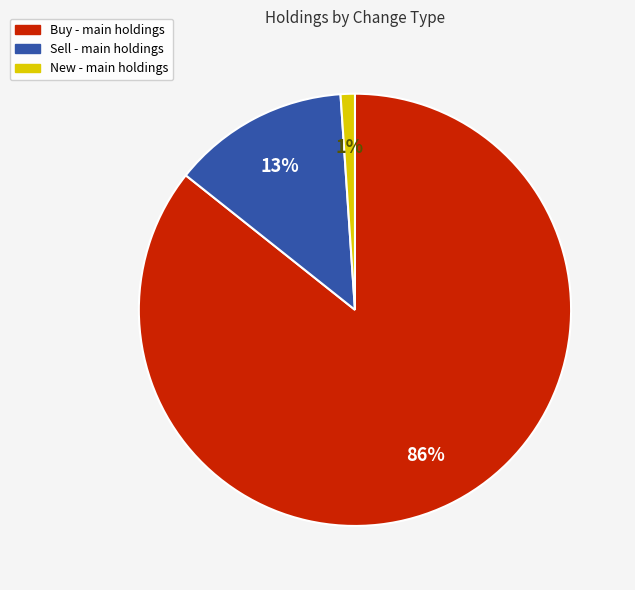

Between Buy and Sell, which is larger?

Buy